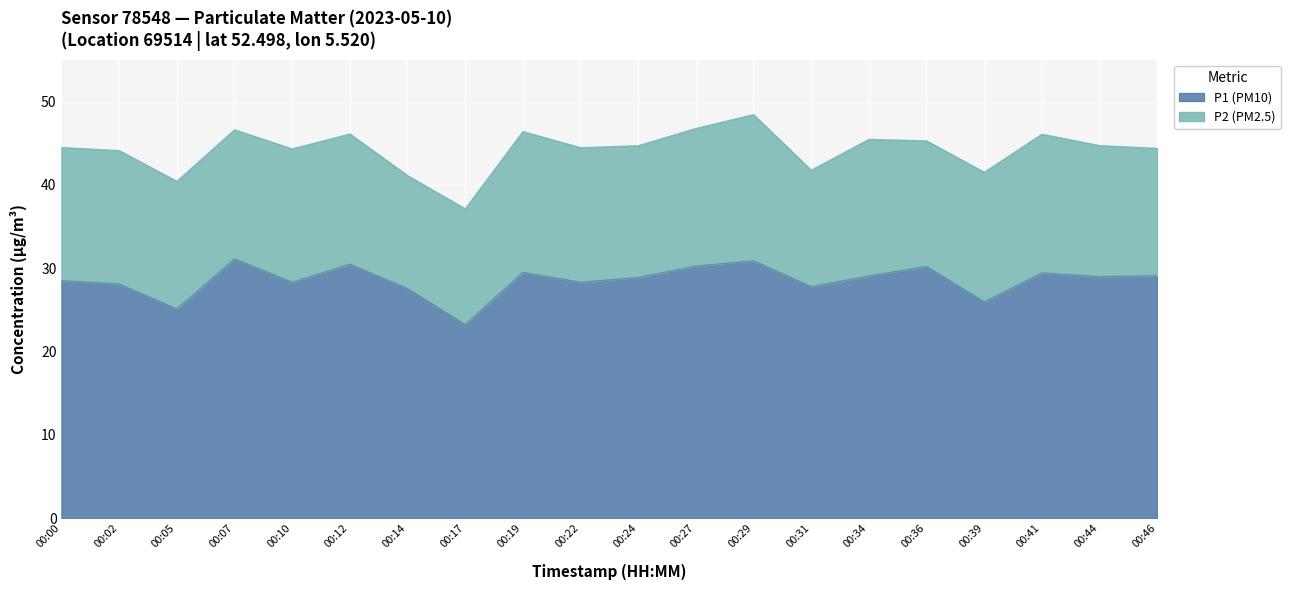

Reading right to left, list all the values displayed in this chart.

29.1	29.0	29.4	26.0	30.2	29.1	27.8	30.9	30.3	28.9	28.3	29.5	23.2	27.6	30.5	28.3	31.1	25.1	28.1	28.5